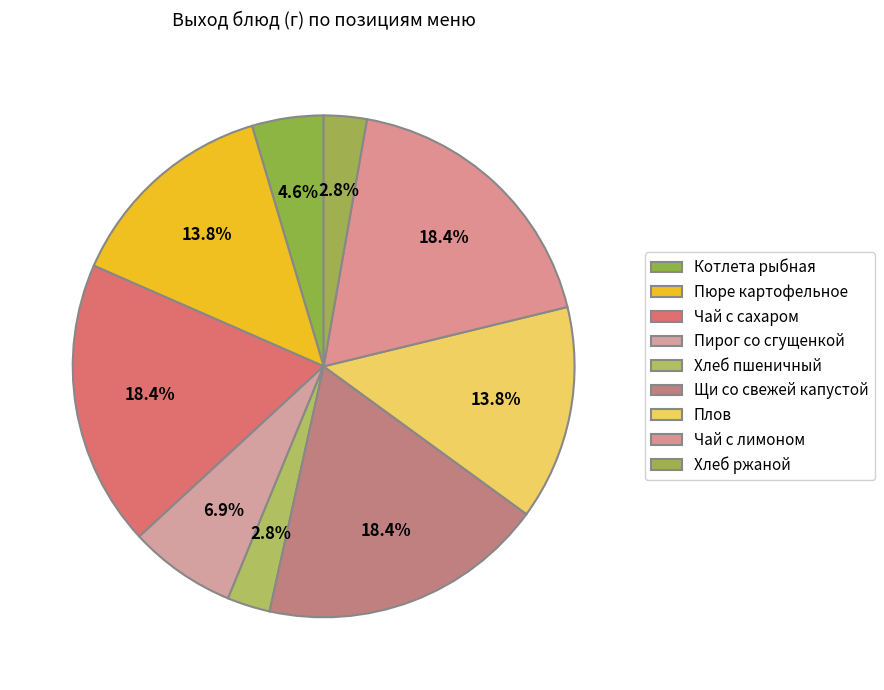

To the nearest percent, what is the average slice percentage?

11%